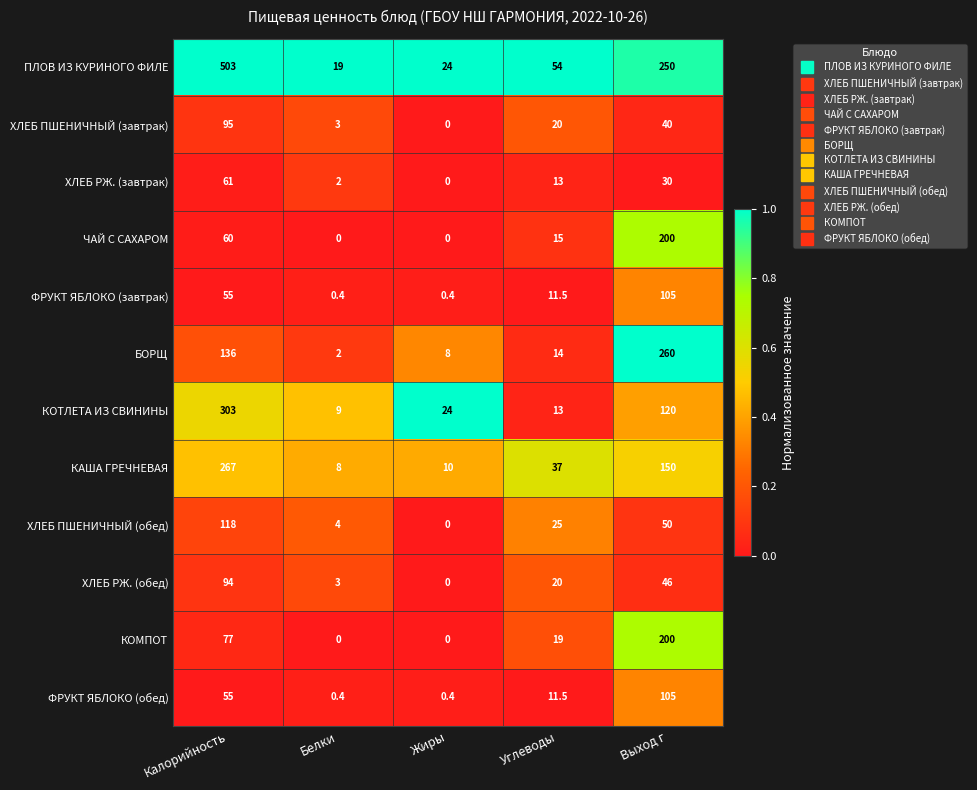

What is the greatest value displayed?

503.0